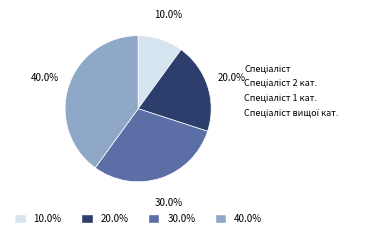

Is there a majority slice in this chart?

No